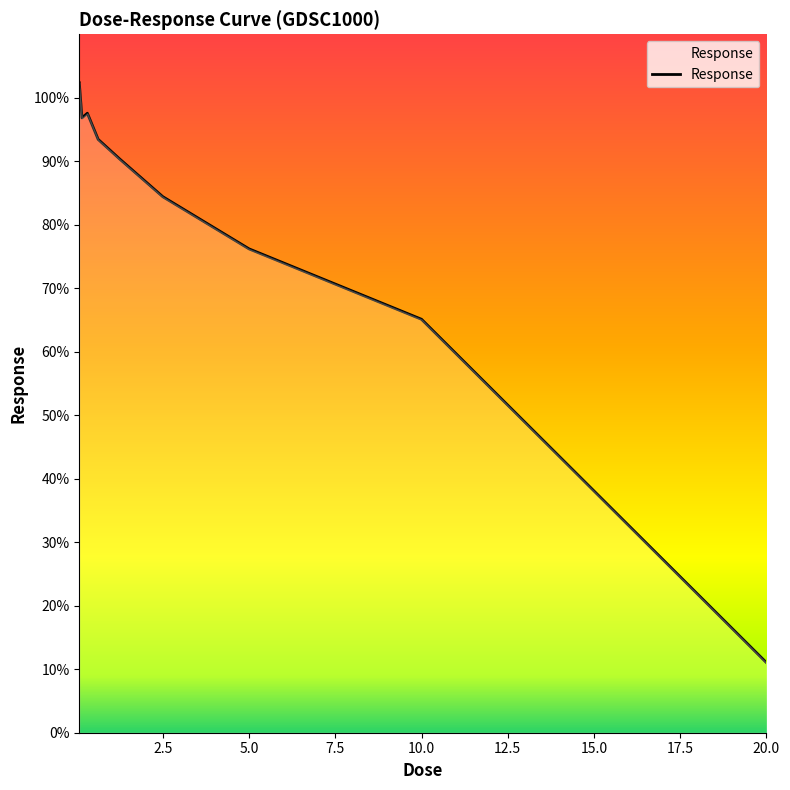

What is the minimum value shown in the chart?

11.0